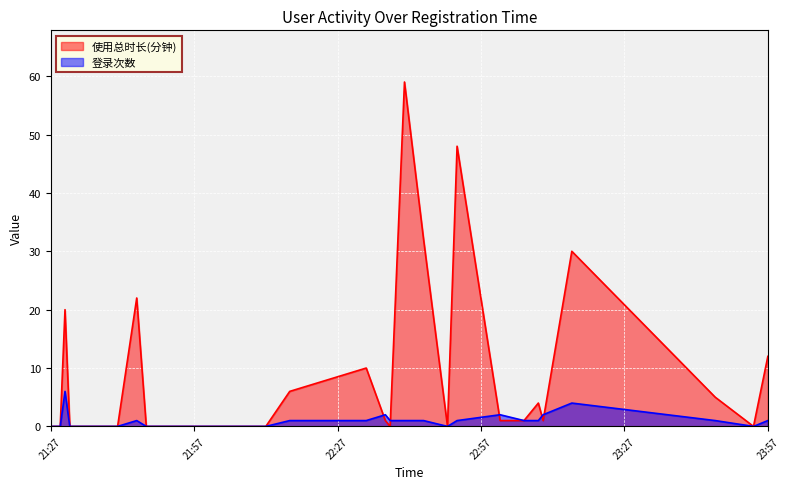

After their last crossing, which series has the higher values: 使用总时长(分钟) or 登录次数?

使用总时长(分钟)